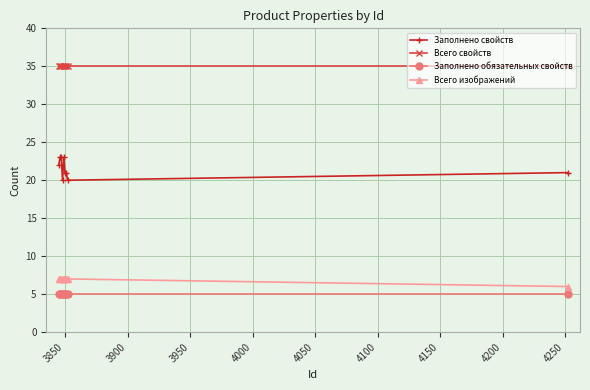

Rank the series by their maximum value, from lowest to highest.

Заполнено обязательных свойств, Всего изображений, Заполнено свойств, Всего свойств